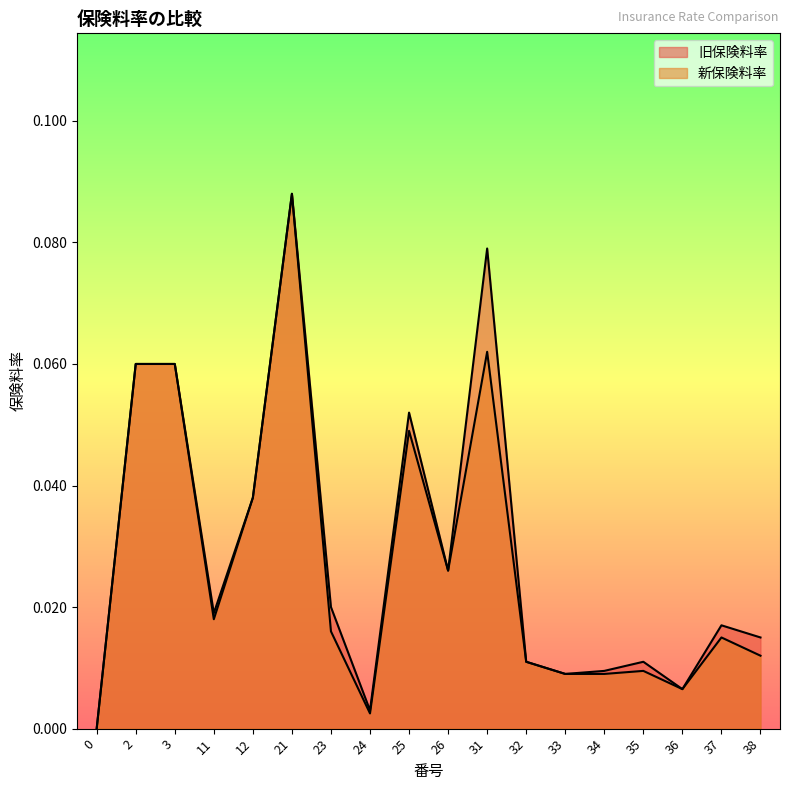

What is the maximum value for 旧保険料率?

0.1